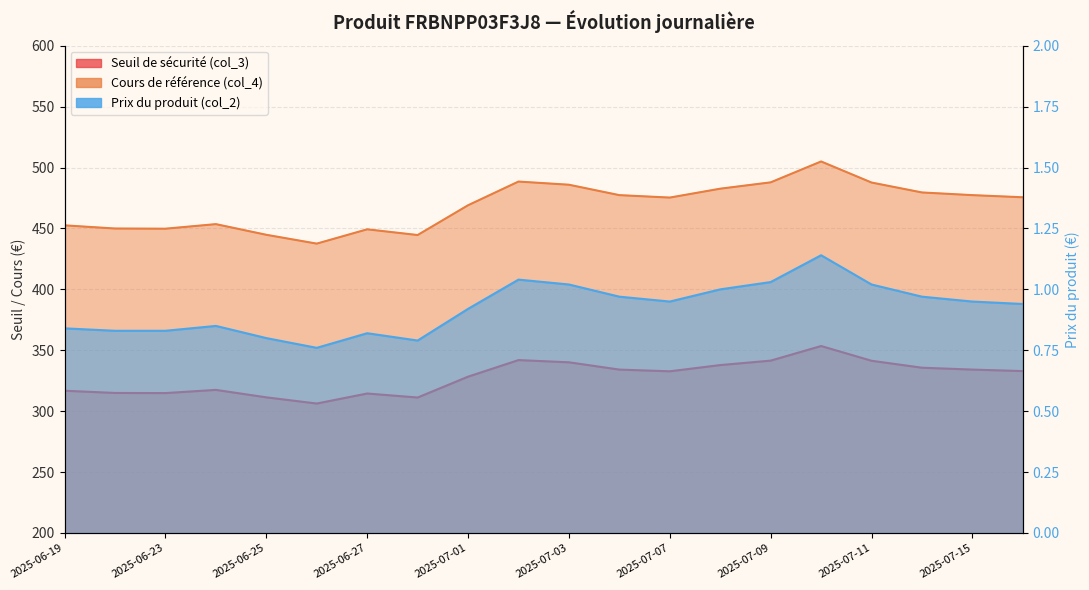

Where is the first local maximum for Prix du produit (col_2)?

2025-06-24